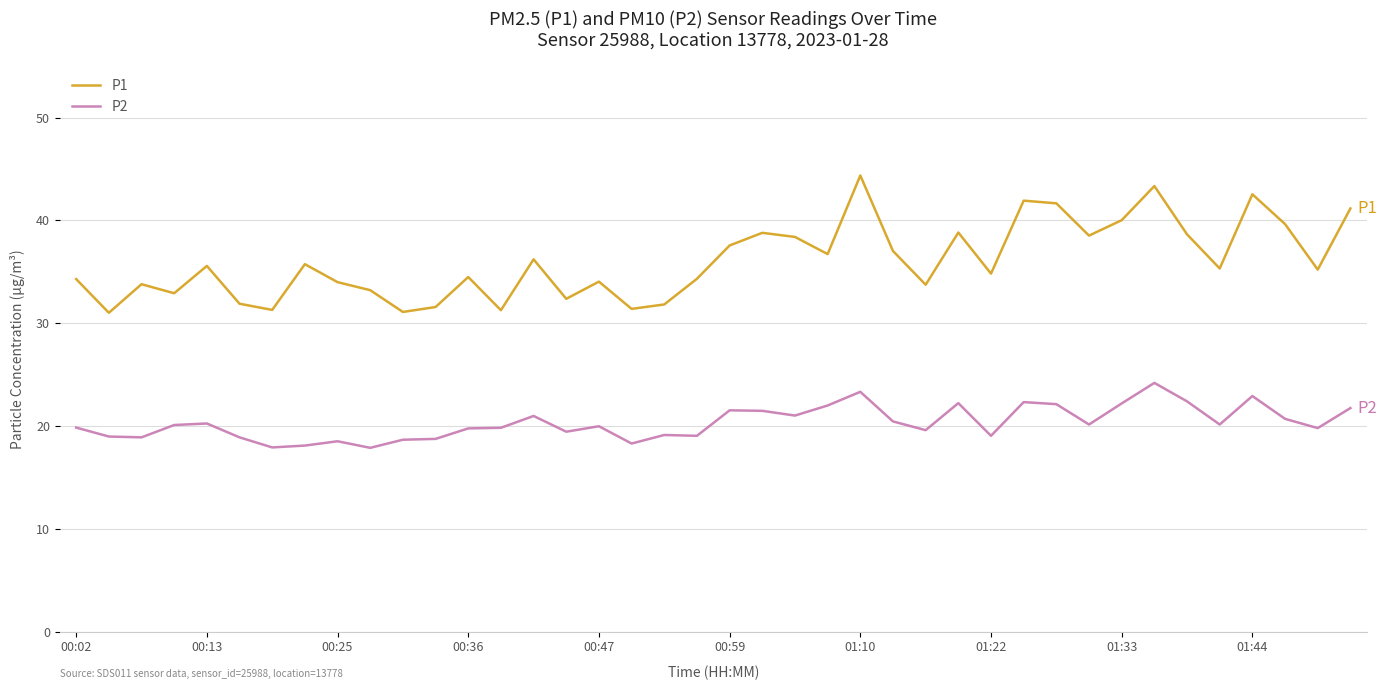

What is the lowest value of the P2 series?

17.9